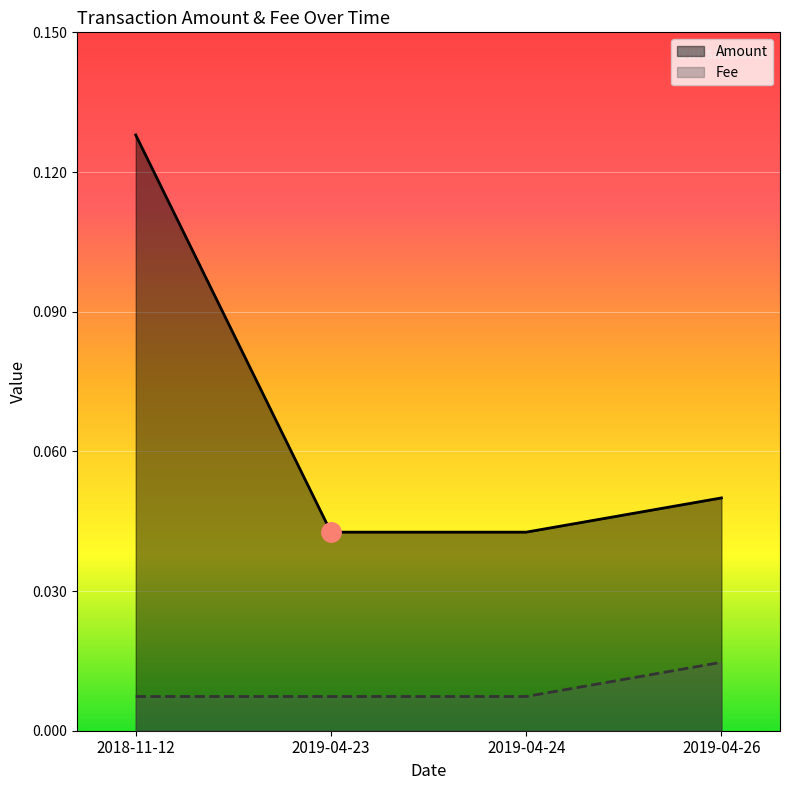

The Fee series shows 0.0 at 2018-11-12. True or false?

False